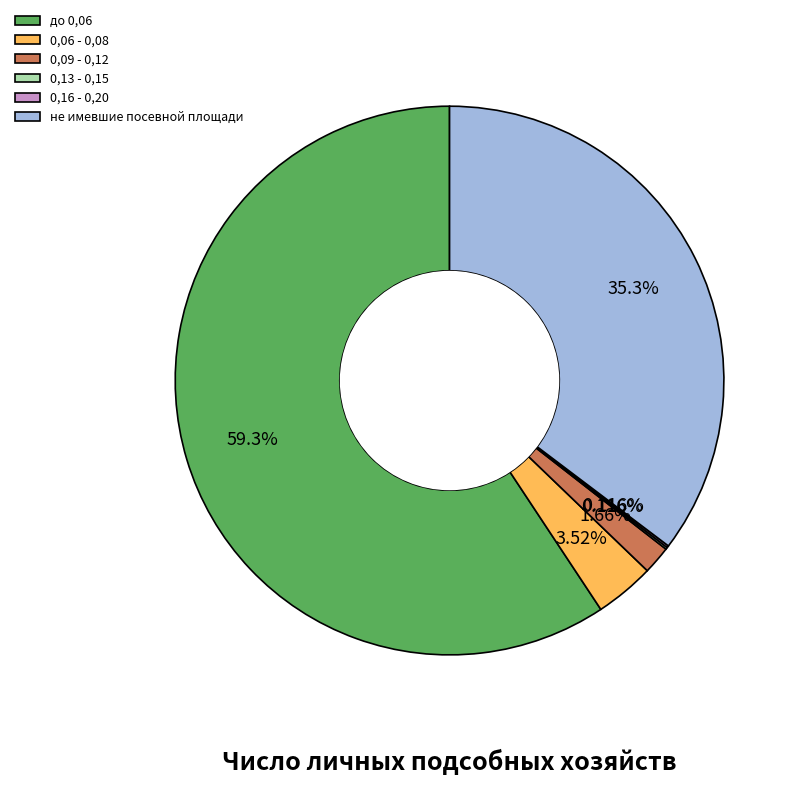

What percentage is the 0,06 - 0,08 slice, to the nearest percent?

4%